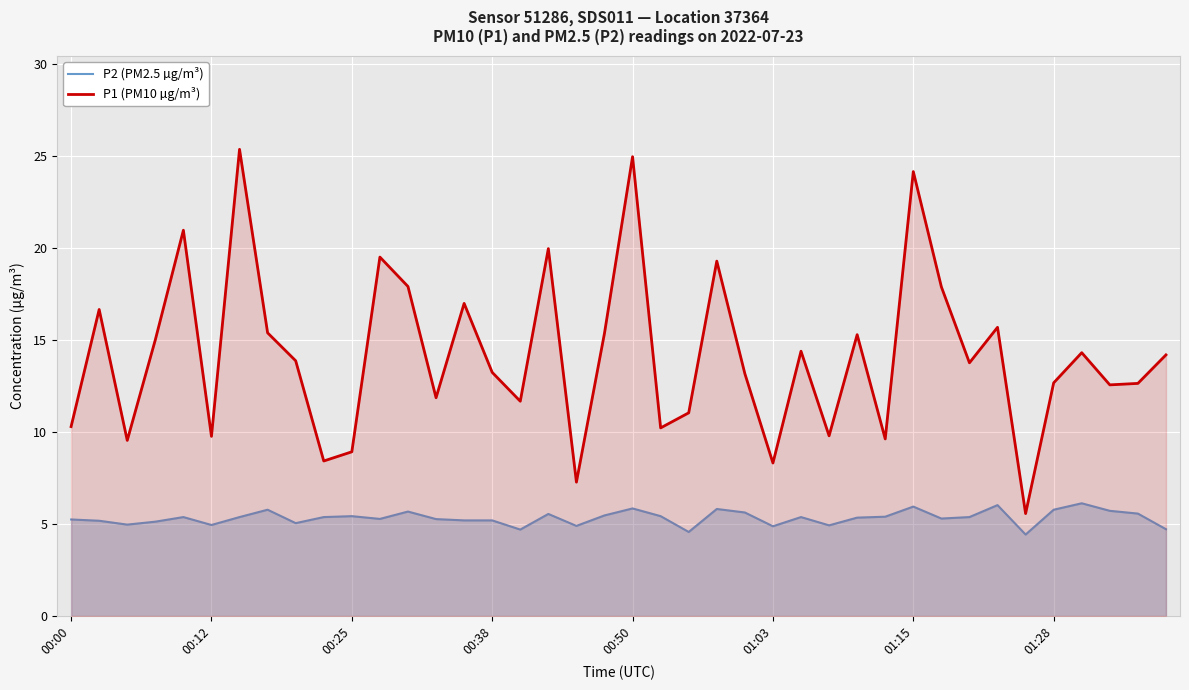

What are all the series names shown in the legend?

P2 (PM2.5 µg/m³), P1 (PM10 µg/m³)